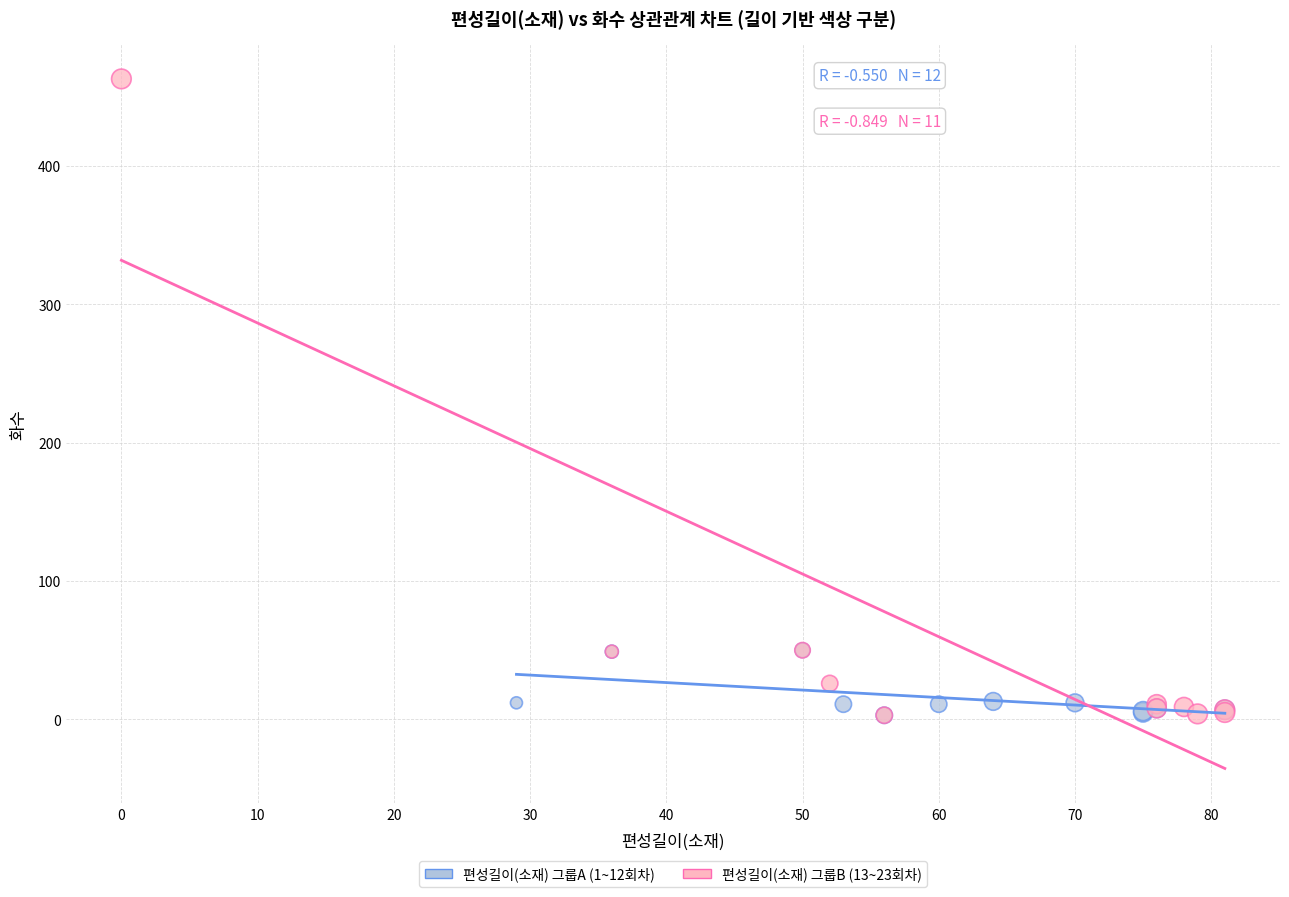

Which series reaches the maximum Y coordinate?

편성길이(소재) 그룹B (13~23회차)